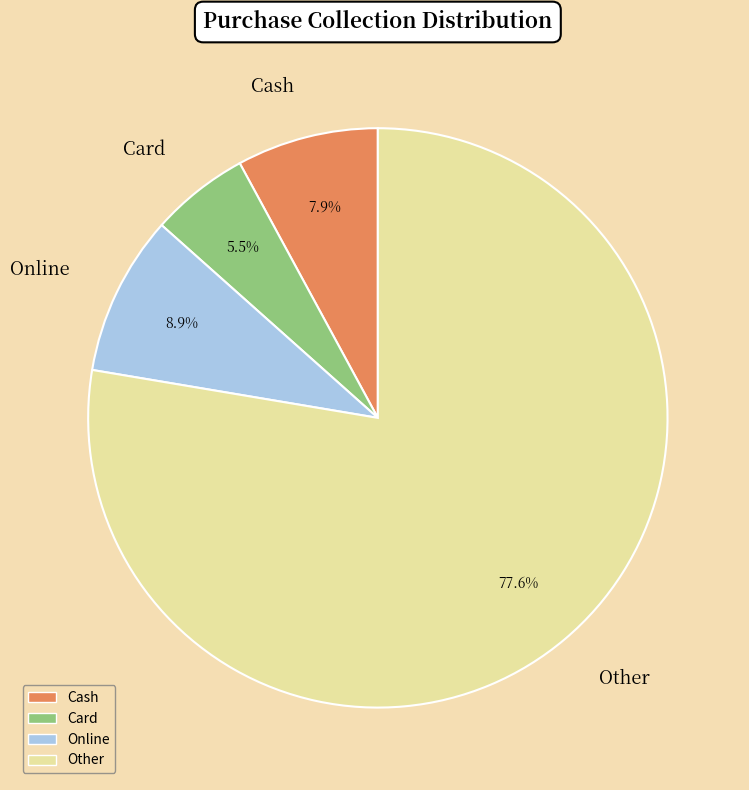

To the nearest percent, what portion does Cash represent?

8%